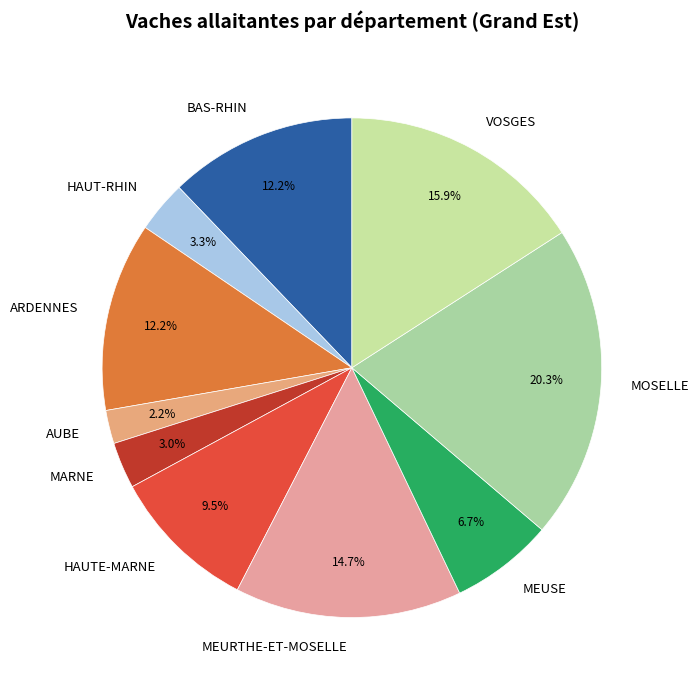

What percentage is NOT represented by HAUTE-MARNE?

90.5%